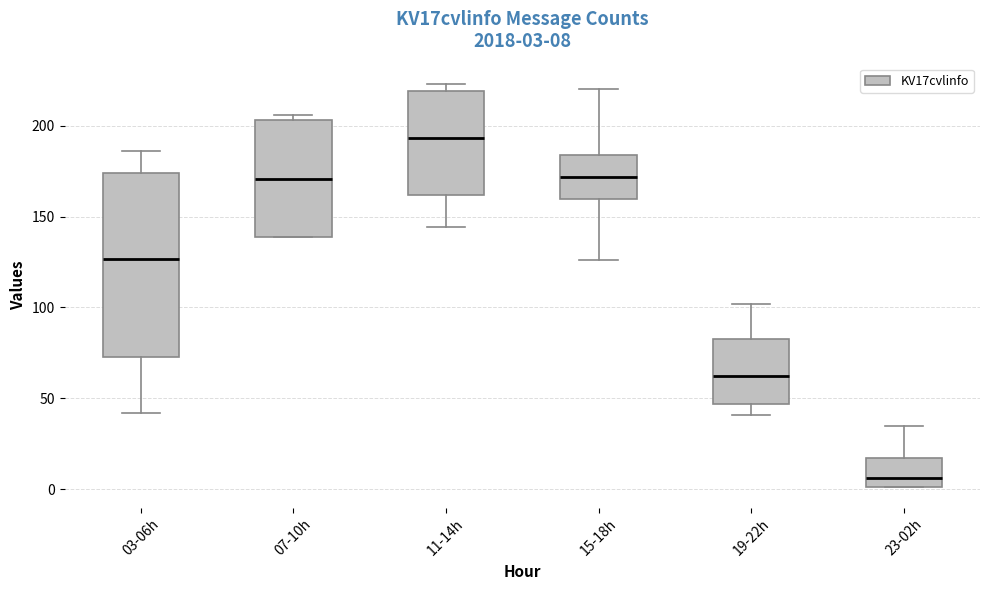

Which box has the lowest median line?

23-02h